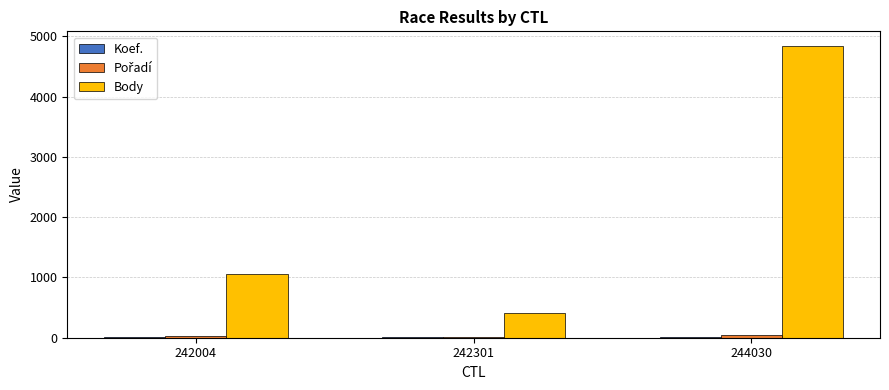

How many categories are shown in the chart?

3